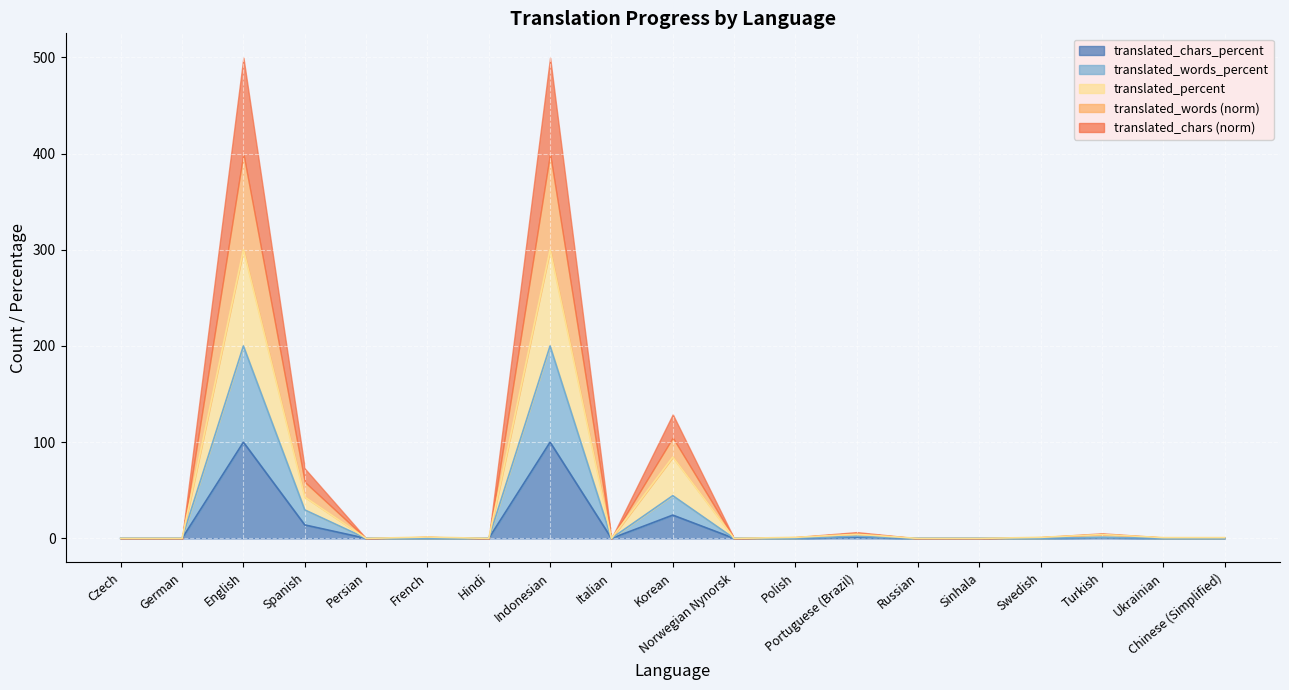

What is the maximum value for translated_chars_percent?

100.0